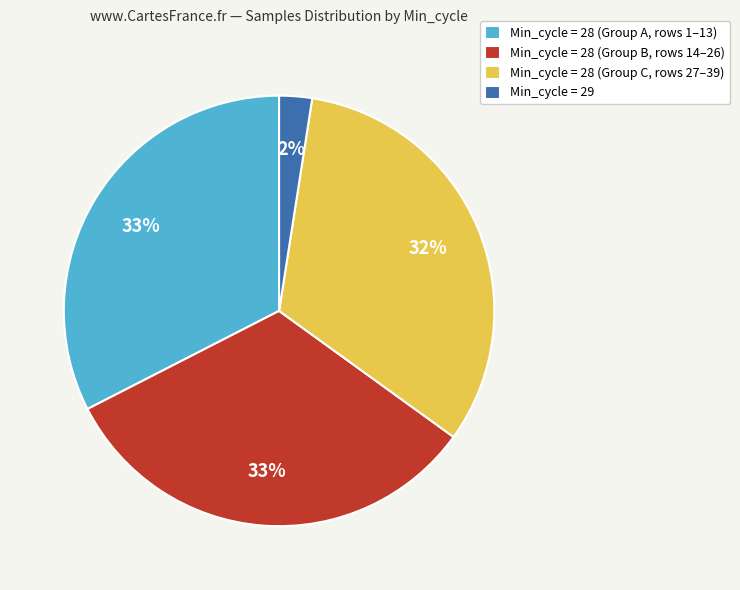

Which category has the smallest portion of the pie?

Min_cycle = 29